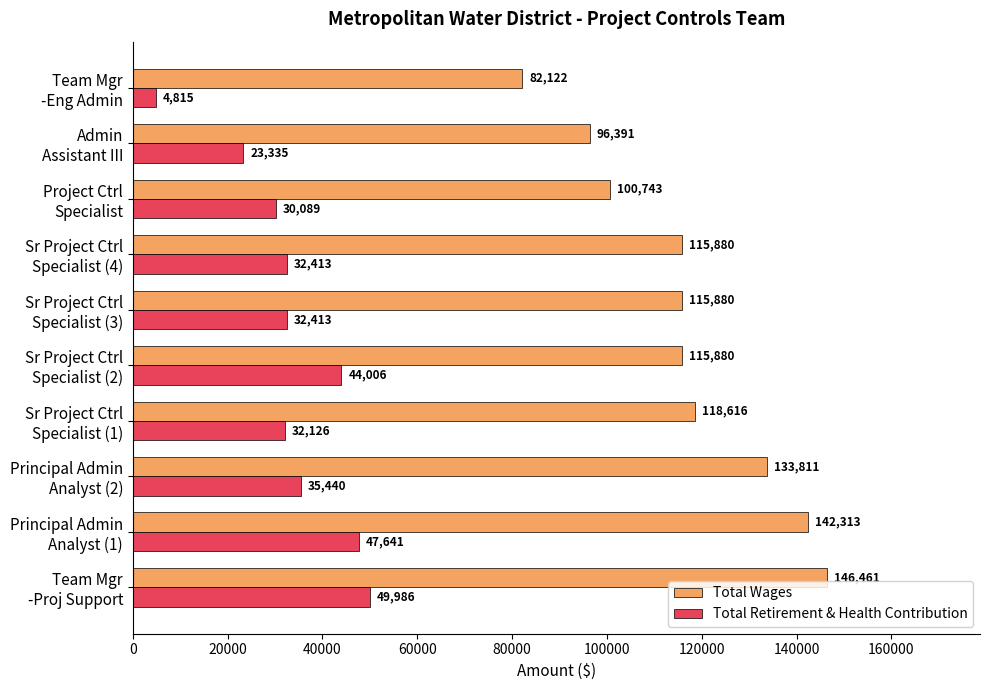

What are all the series names shown in the legend?

Total Wages, Total Retirement & Health Contribution